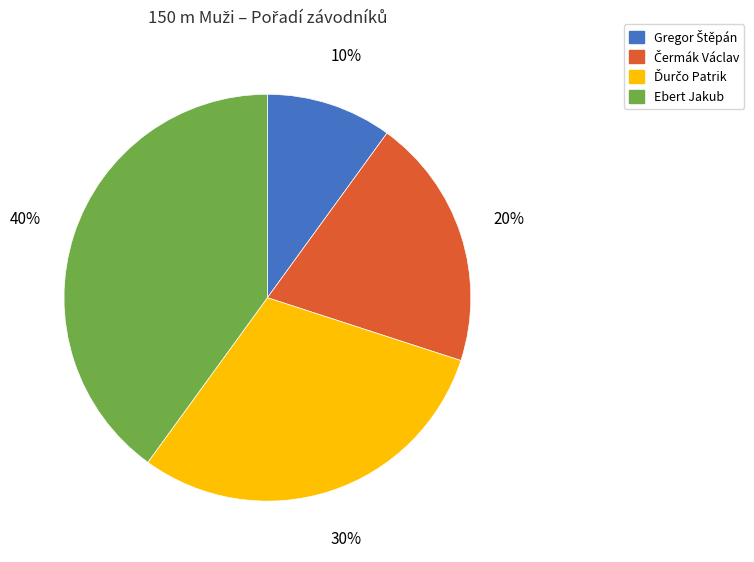

To the nearest percent, what portion does Ebert Jakub represent?

40%